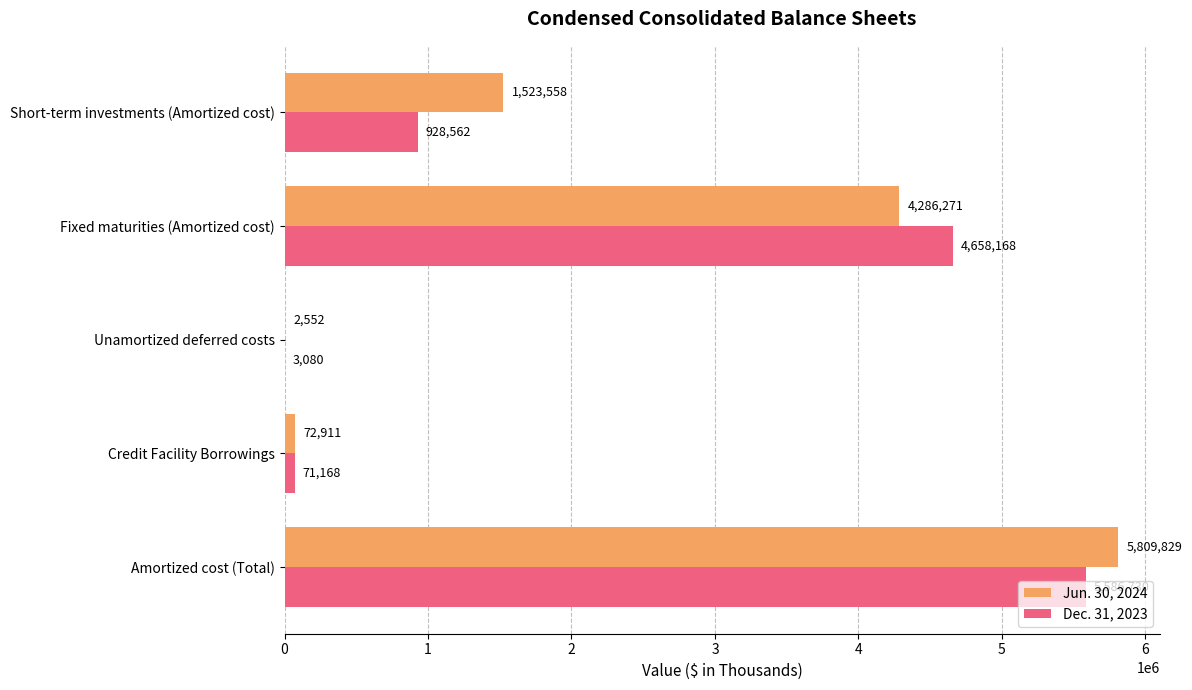

Which series changed the most between Credit Facility Borrowings and Fixed maturities (Amortized cost)?

Dec. 31, 2023